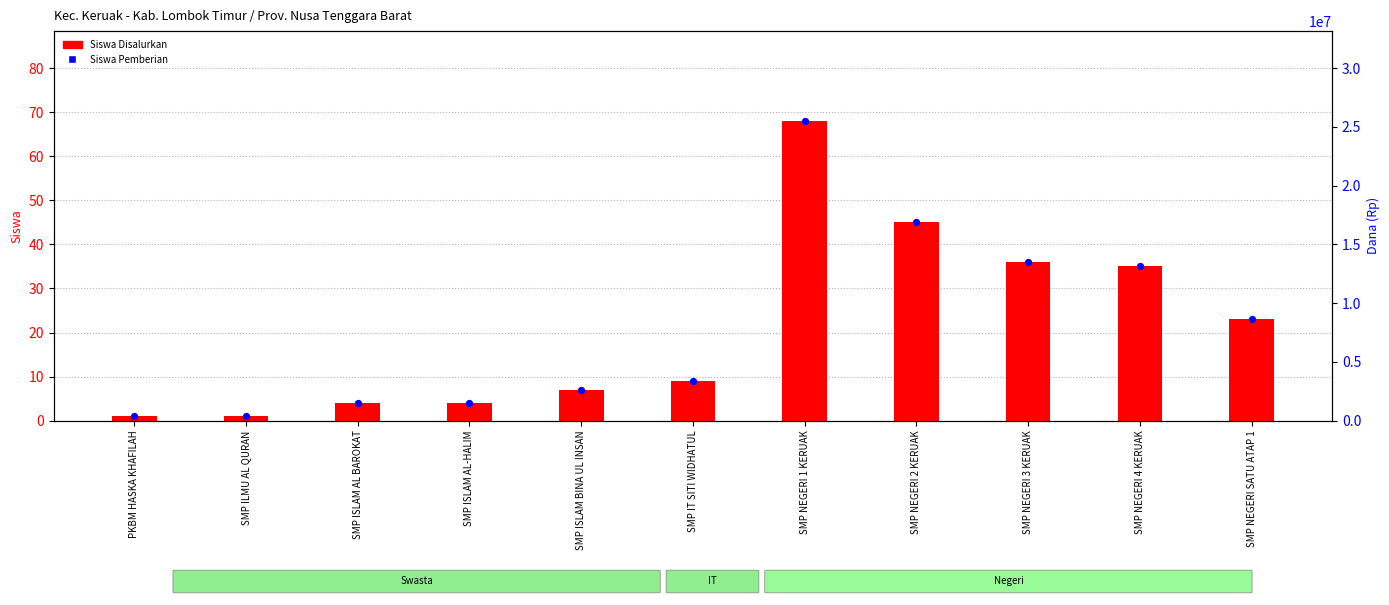

Which series reaches the minimum Y coordinate?

Siswa Disalurkan